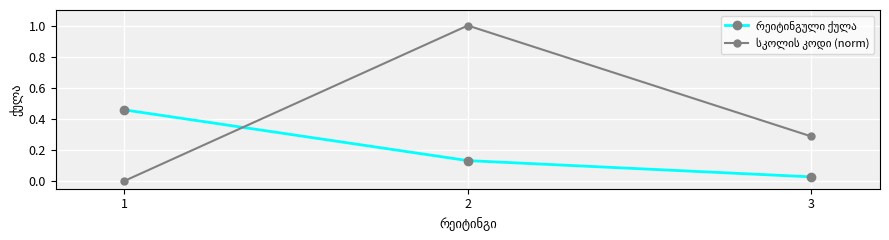

What is the greatest value displayed?

1.0